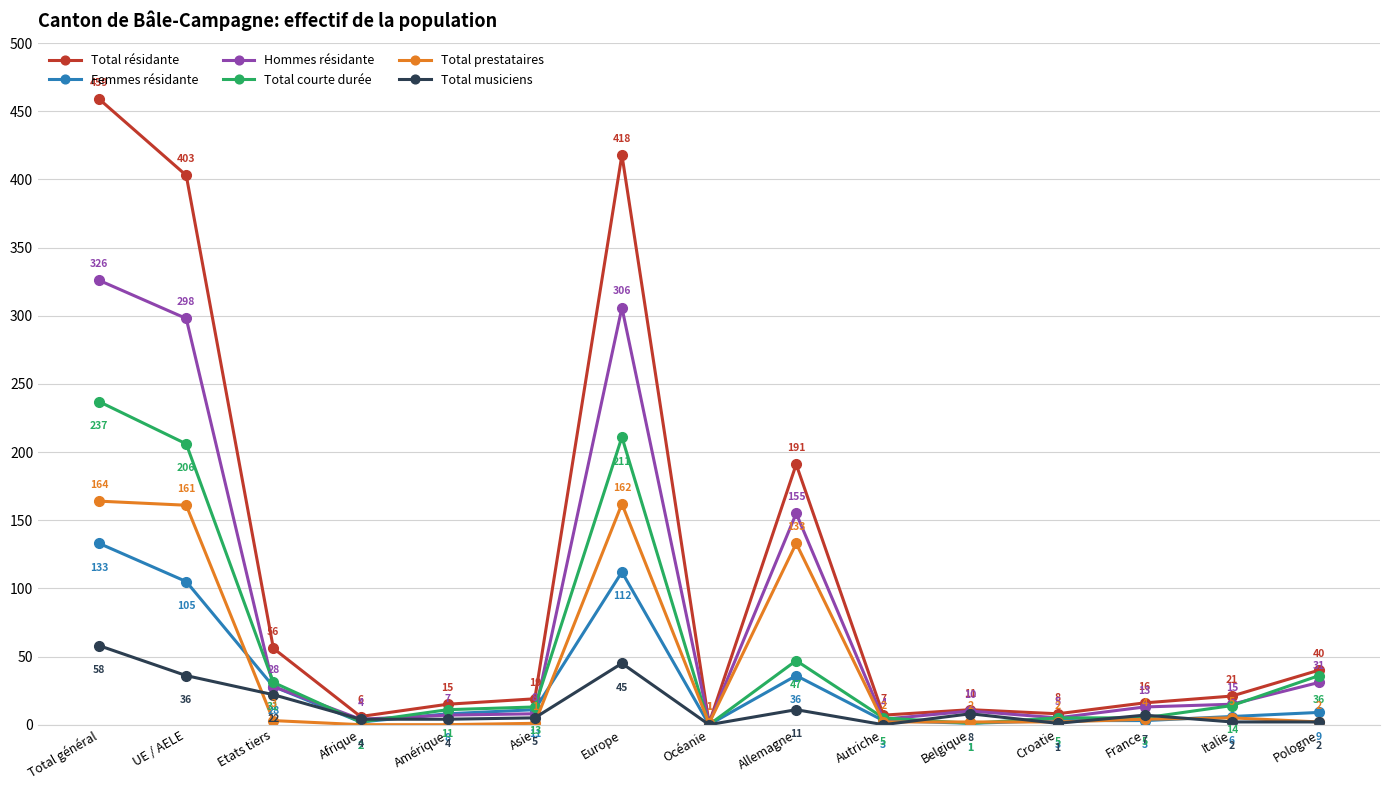

Reading left to right, list all the values displayed in this chart.

Total résidante: Total général=459	UE / AELE=403	Etats tiers=56	Afrique=6	Amérique=15	Asie=19	Europe=418	Océanie=1	Allemagne=191	Autriche=7	Belgique=11	Croatie=8	France=16	Italie=21	Pologne=40
Femmes résidante: Total général=133	UE / AELE=105	Etats tiers=28	Afrique=2	Amérique=8	Asie=11	Europe=112	Océanie=0	Allemagne=36	Autriche=3	Belgique=1	Croatie=3	France=3	Italie=6	Pologne=9
Hommes résidante: Total général=326	UE / AELE=298	Etats tiers=28	Afrique=4	Amérique=7	Asie=8	Europe=306	Océanie=1	Allemagne=155	Autriche=4	Belgique=10	Croatie=5	France=13	Italie=15	Pologne=31
Total courte durée: Total général=237	UE / AELE=206	Etats tiers=31	Afrique=2	Amérique=11	Asie=13	Europe=211	Océanie=0	Allemagne=47	Autriche=5	Belgique=1	Croatie=5	France=5	Italie=14	Pologne=36
Total prestataires: Total général=164	UE / AELE=161	Etats tiers=3	Afrique=0	Amérique=0	Asie=1	Europe=162	Océanie=1	Allemagne=133	Autriche=2	Belgique=2	Croatie=2	France=4	Italie=5	Pologne=2
Total musiciens: Total général=58	UE / AELE=36	Etats tiers=22	Afrique=4	Amérique=4	Asie=5	Europe=45	Océanie=0	Allemagne=11	Autriche=0	Belgique=8	Croatie=1	France=7	Italie=2	Pologne=2